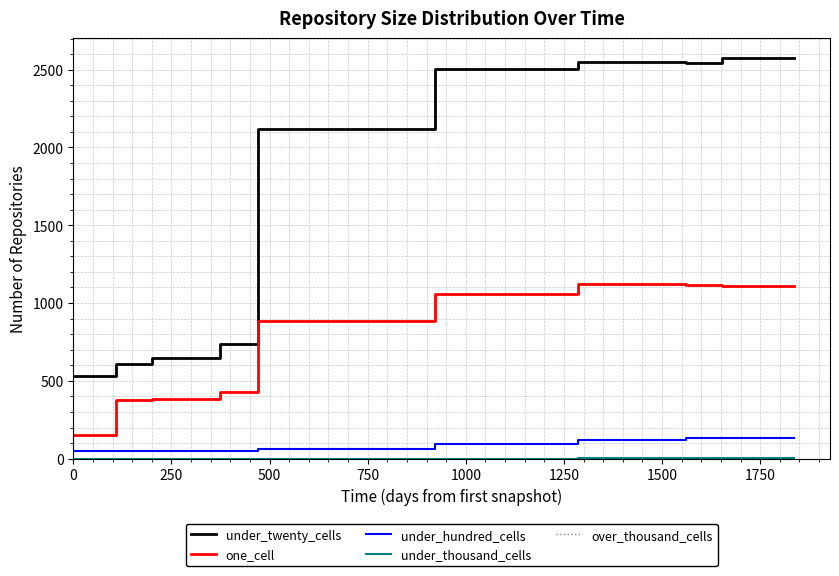

Which series has the largest total across all categories?

under_twenty_cells